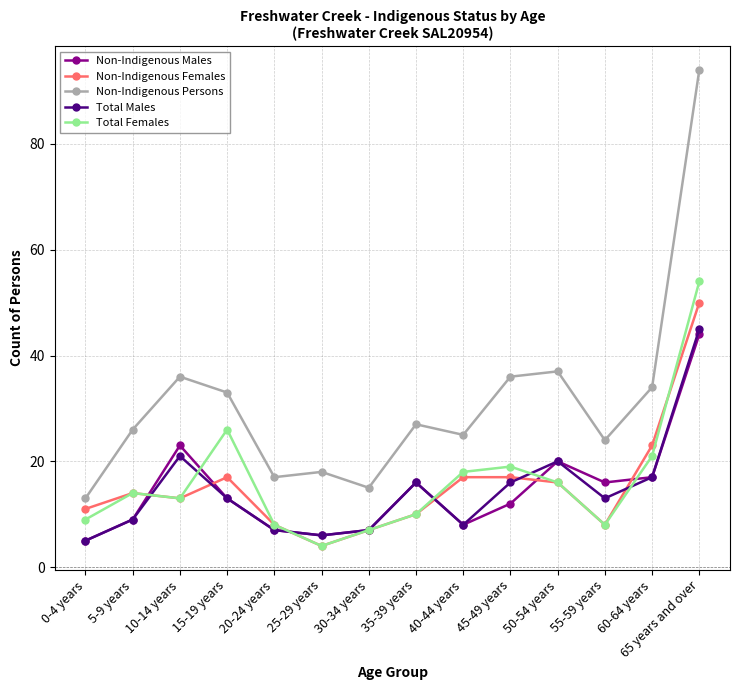

Which category has the lowest value in the Total Females series?

25-29 years